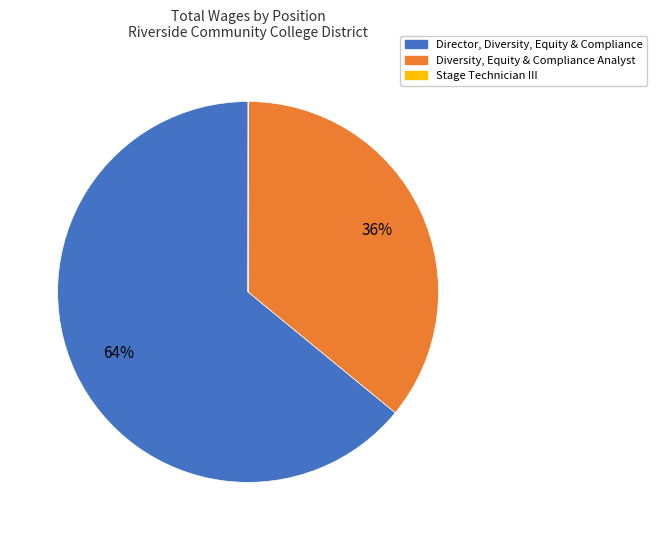

Does any single category account for the majority?

Yes